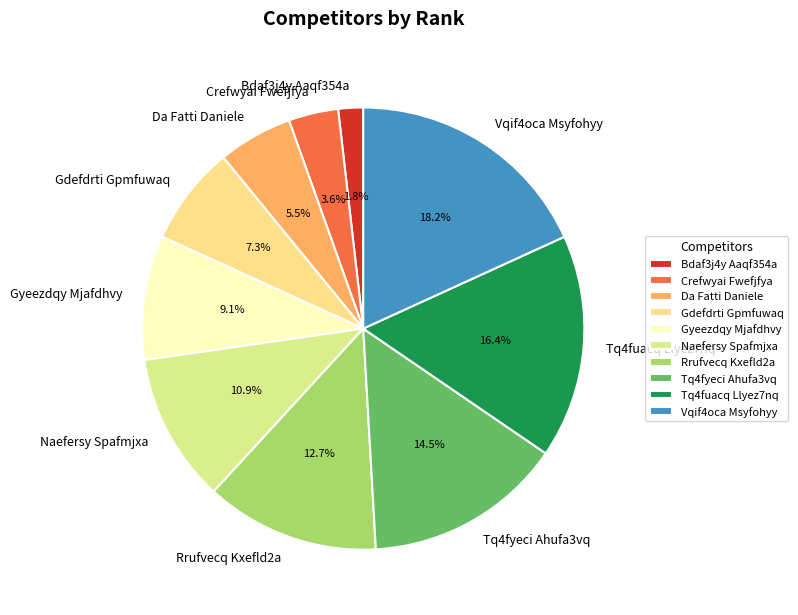

How many segments does this pie chart have?

10